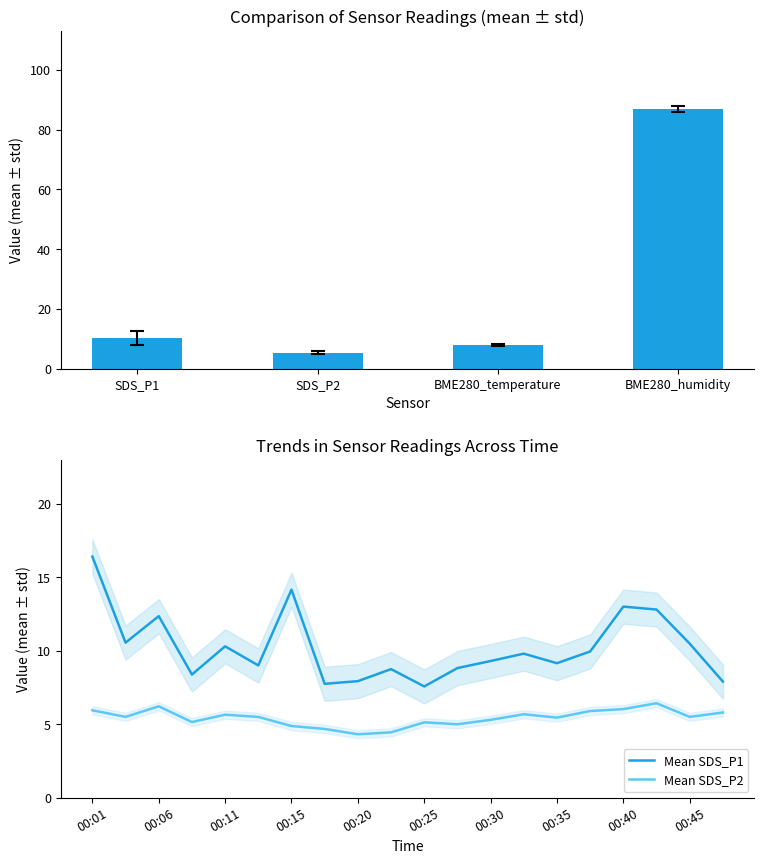

Reading left to right, extract all data points from this chart.

SDS_P1: 00:01=16.4	00:03=10.6	00:06=12.3	00:08=8.4	00:11=10.3	00:13=9.0	00:15=14.2	00:18=7.8	00:20=7.9	00:23=8.8	00:25=7.6	00:28=8.8	00:30=9.3	00:33=9.8	00:35=9.2	00:38=9.9	00:40=13.0	00:42=12.8	00:45=10.5	00:47=7.9
SDS_P2: 00:01=6.0	00:03=5.5	00:06=6.2	00:08=5.2	00:11=5.7	00:13=5.5	00:15=4.9	00:18=4.7	00:20=4.3	00:23=4.5	00:25=5.1	00:28=5.0	00:30=5.3	00:33=5.7	00:35=5.5	00:38=5.9	00:40=6.0	00:42=6.4	00:45=5.5	00:47=5.8